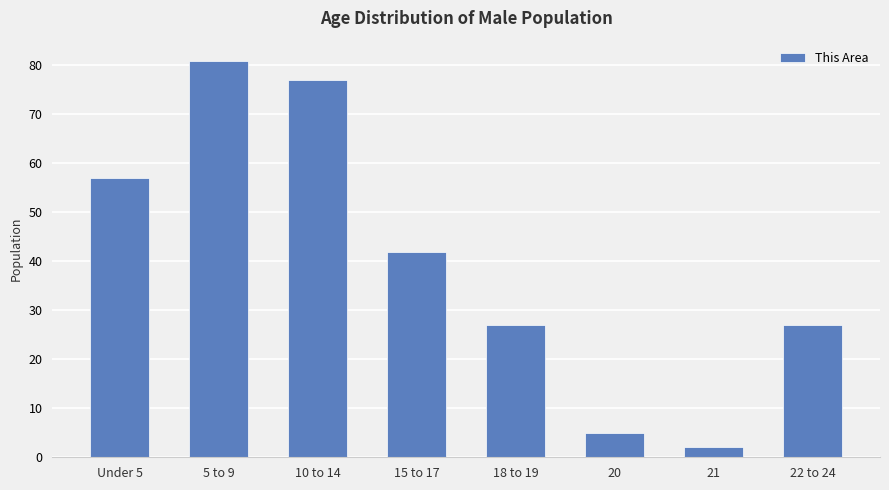

At which category does the chart reach its minimum across all series?

21